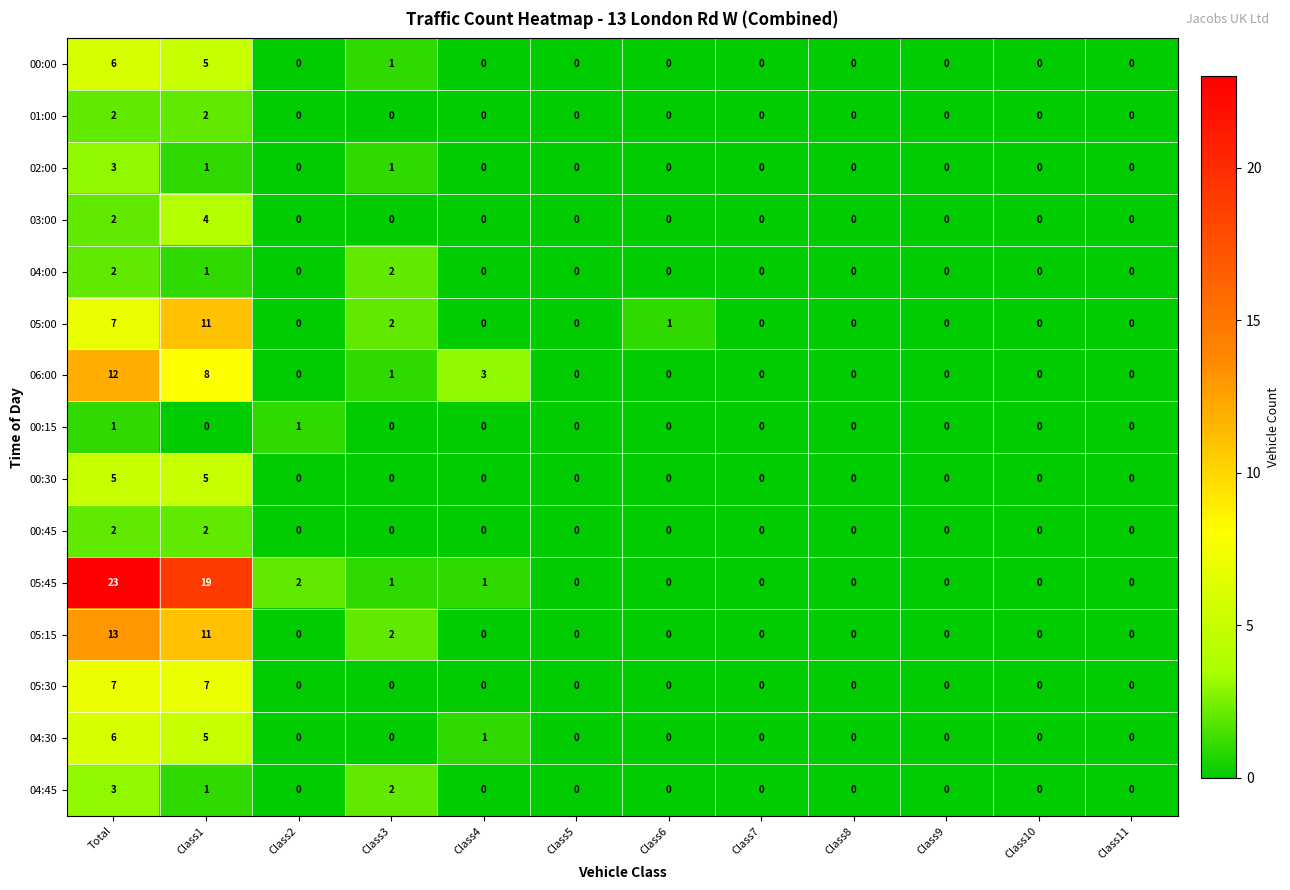

True or false: 05:30 has a value of 7 at Total.

True